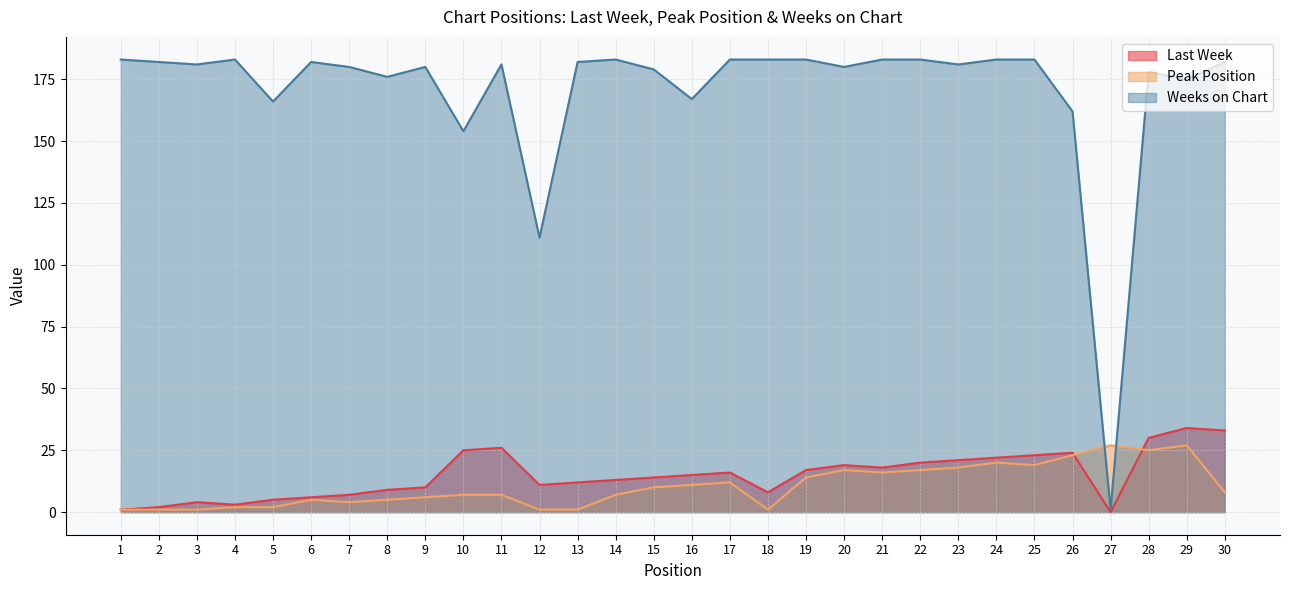

Which series ends up on top after the final intersection of Last Week and Peak Position?

Last Week